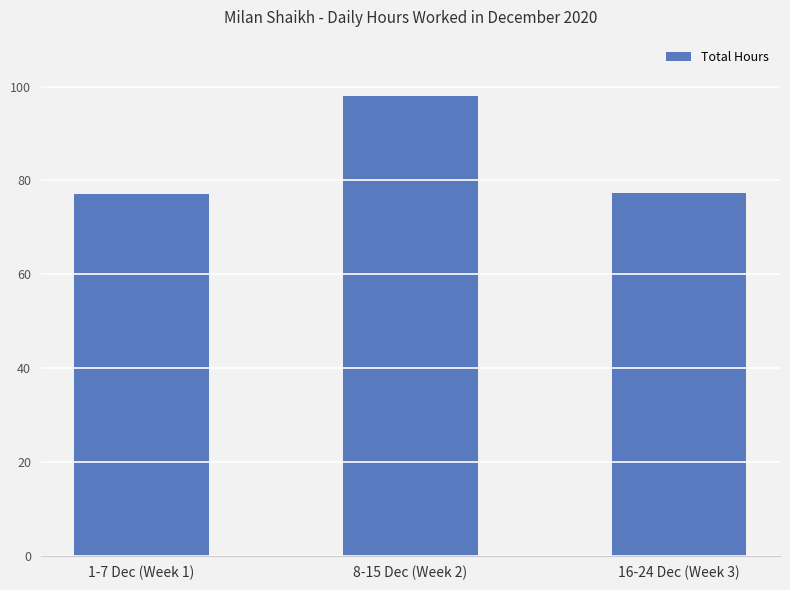

What is the value of the 3rd bar from the left?

77.4